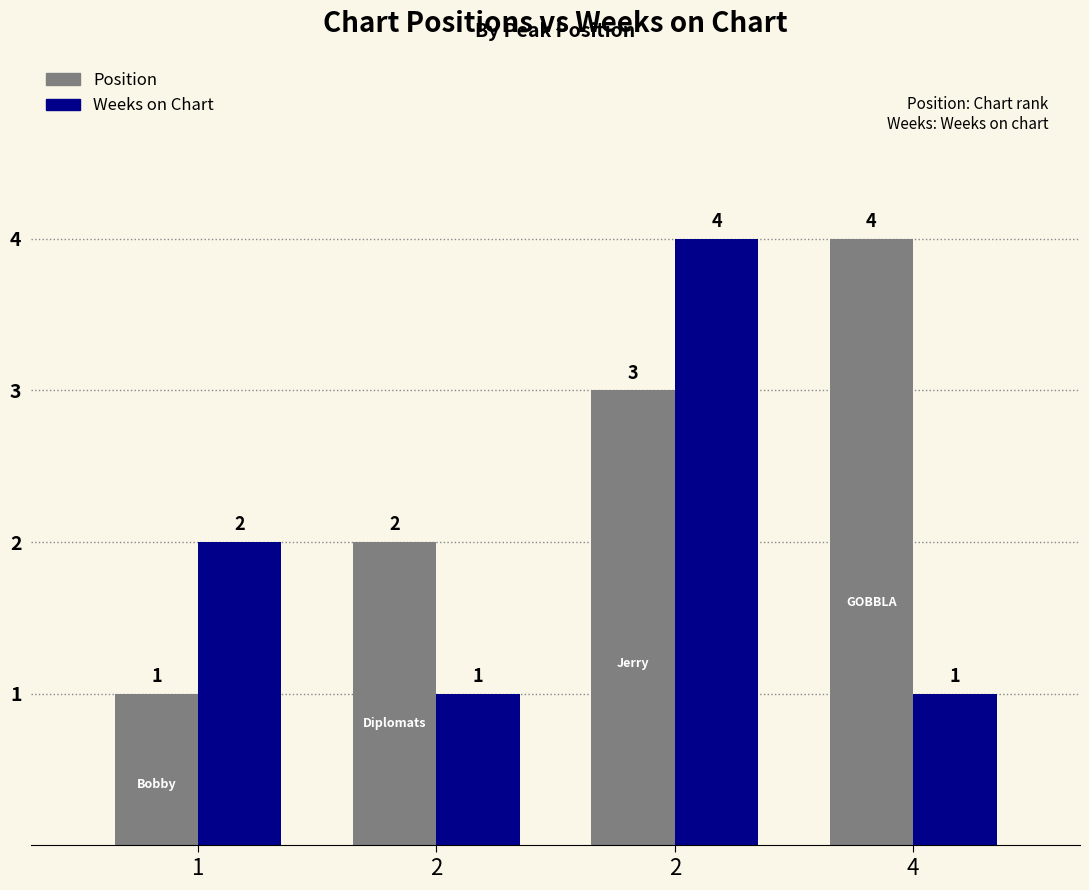

Reading left to right, extract all data points from this chart.

Position: 1=1	2=2	2=3	4=4
Weeks on Chart: 1=2	2=1	2=4	4=1